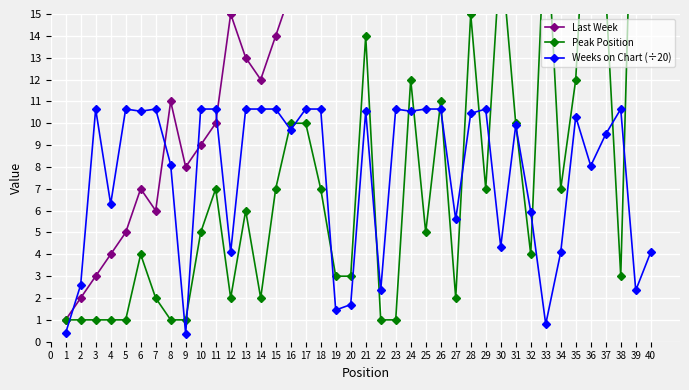

At which category does Weeks on Chart (÷20) reach its first local valley?

4